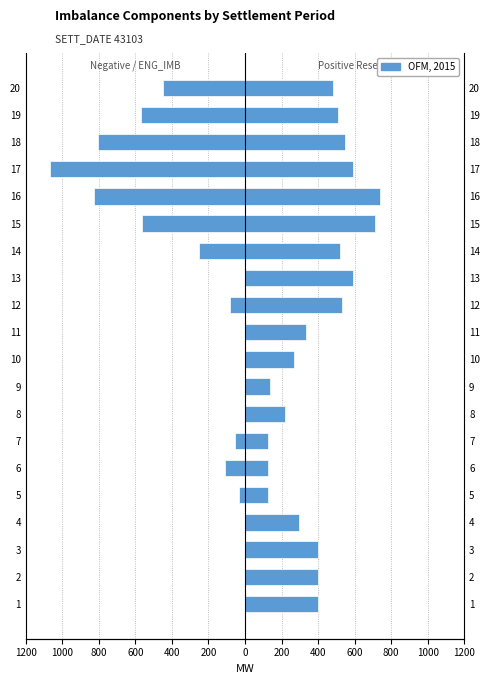

Is the value of ENG_IMB (neg) at 1 greater than the value of Positive Reserve at 16?

No